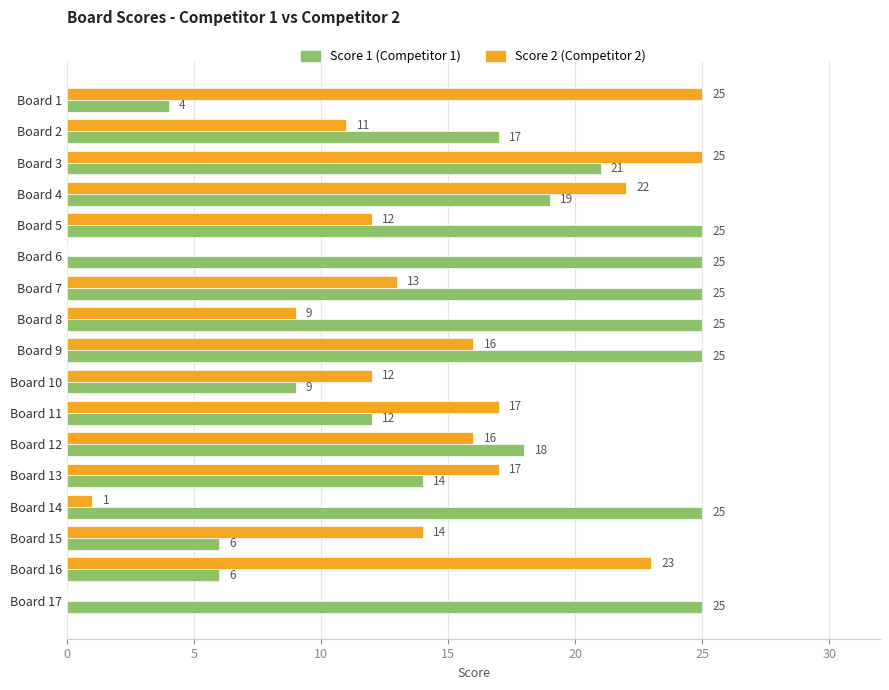

What is the sum of all Score 1 (Competitor 1) values?

301